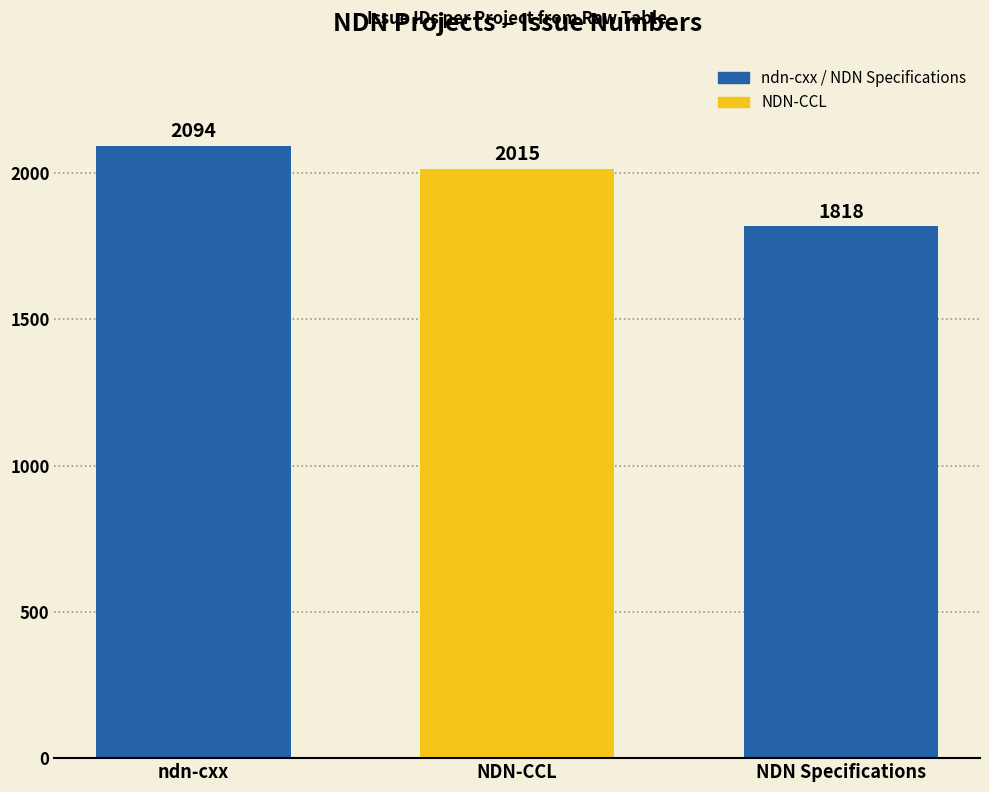

The chart shows a value of 2094 at ndn-cxx. True or false?

True